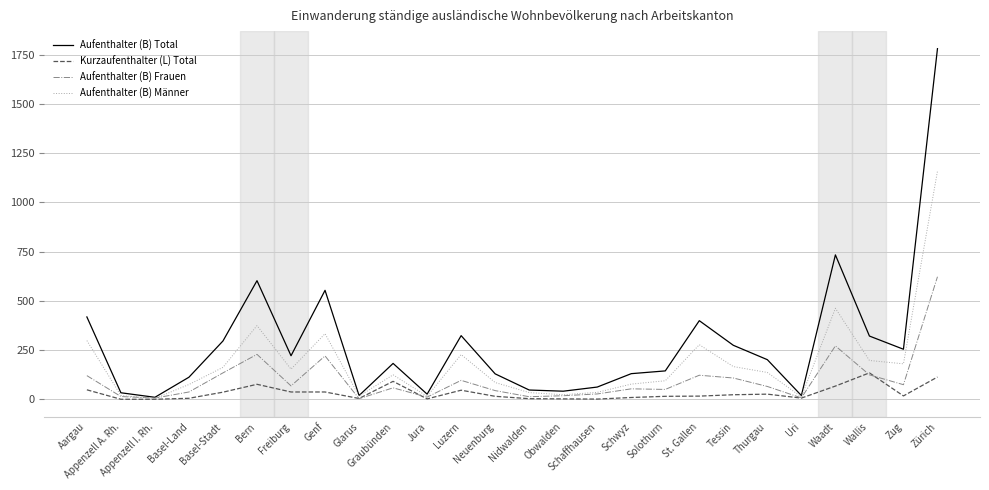

At how many categories does at least one series exceed 1684?

1